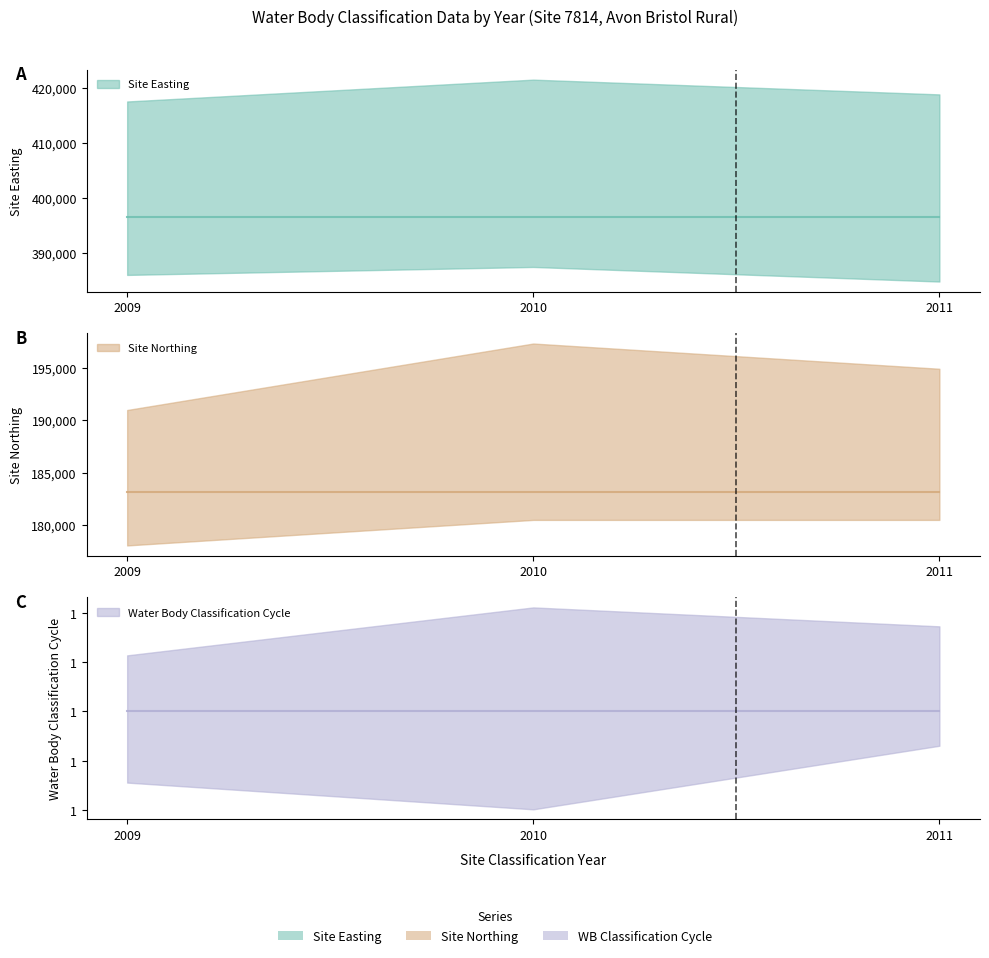

What is the value of the Site Easting point at the 1st from the left?

396490